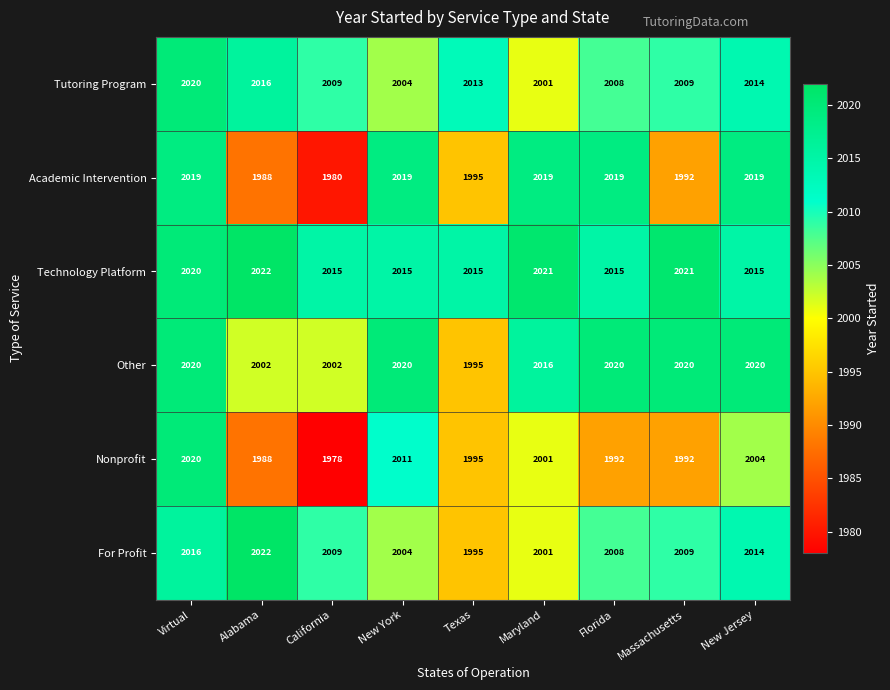

Is it true that Other equals 2002 at Alabama?

True